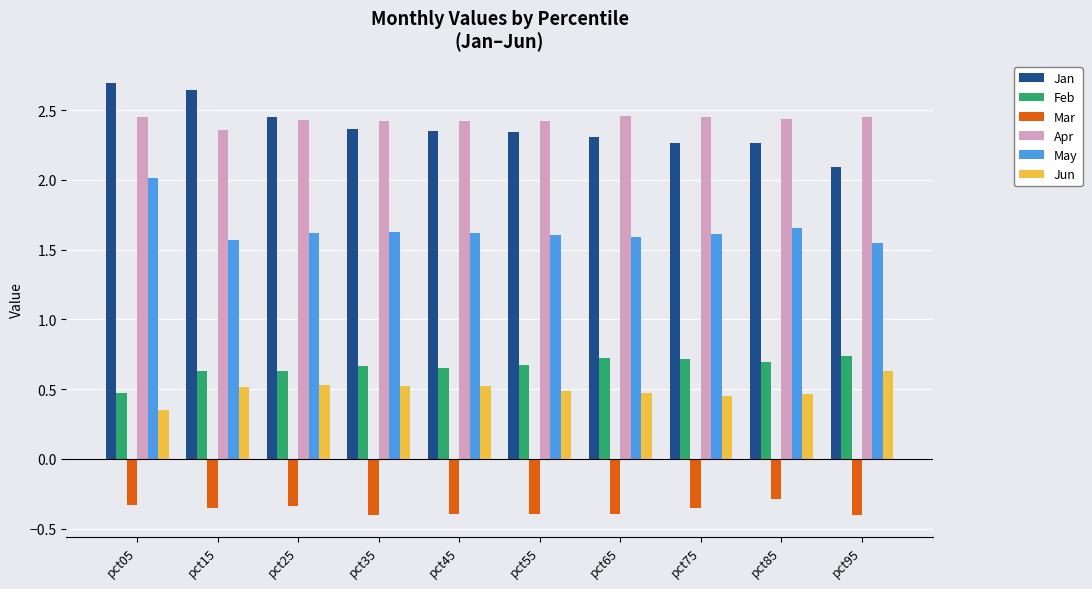

What is the difference between the maximum and minimum values in the Feb series?

0.3